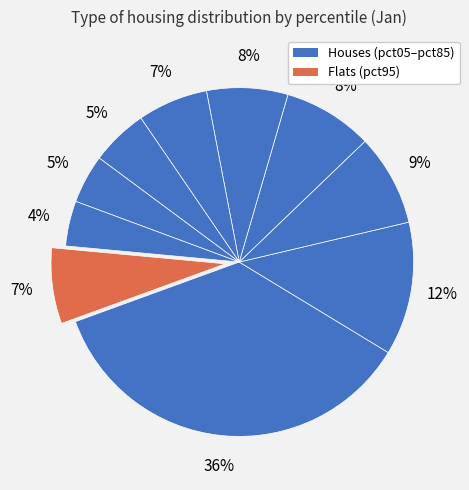

Does any single category account for the majority?

No